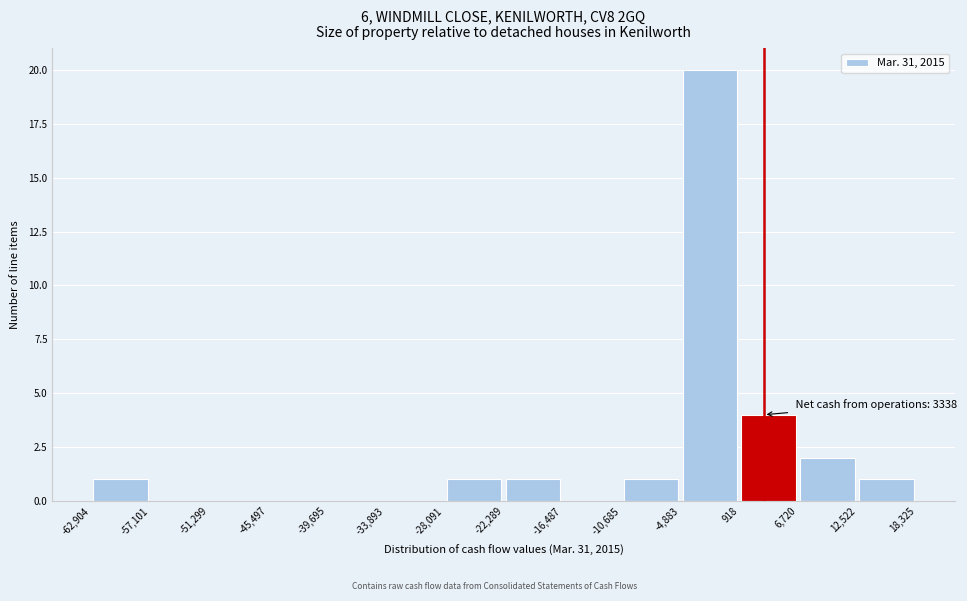

Which range on the x-axis has the tallest bar?

-4,883 to 918